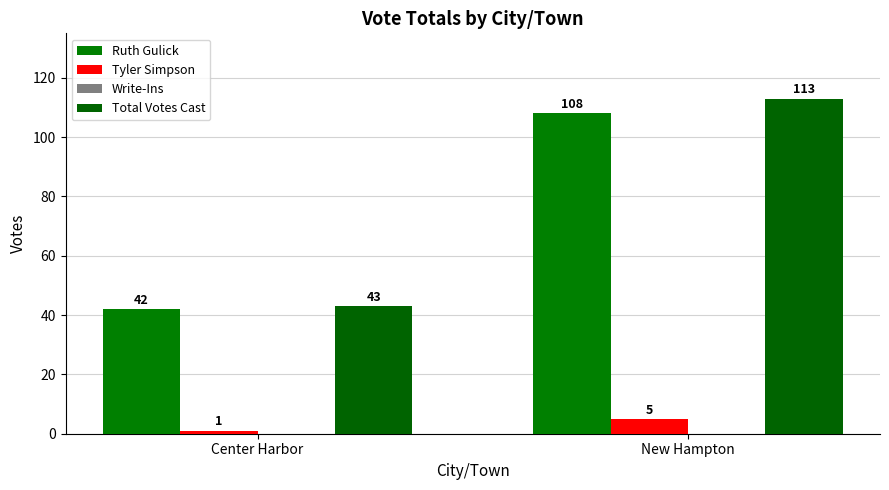

At which category is the sum across all series the highest?

New Hampton